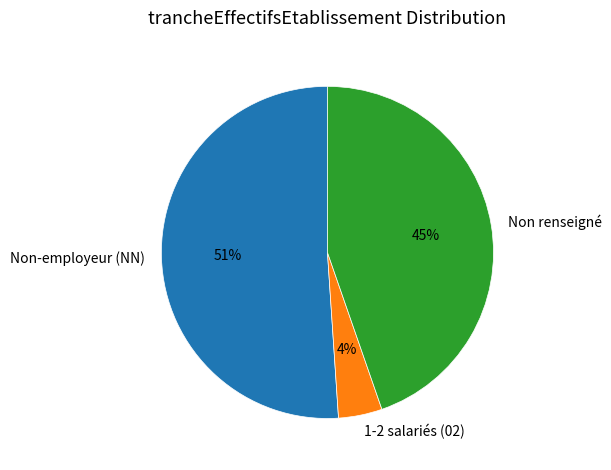

Is there any slice that represents more than half of the pie?

Yes